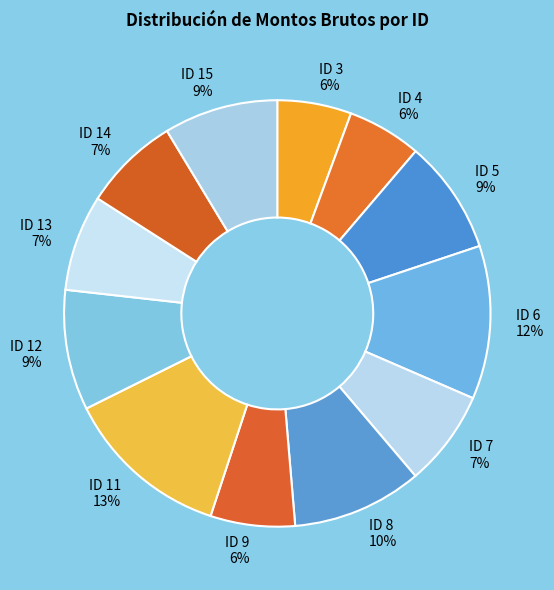

Which slice is the largest?

ID 11